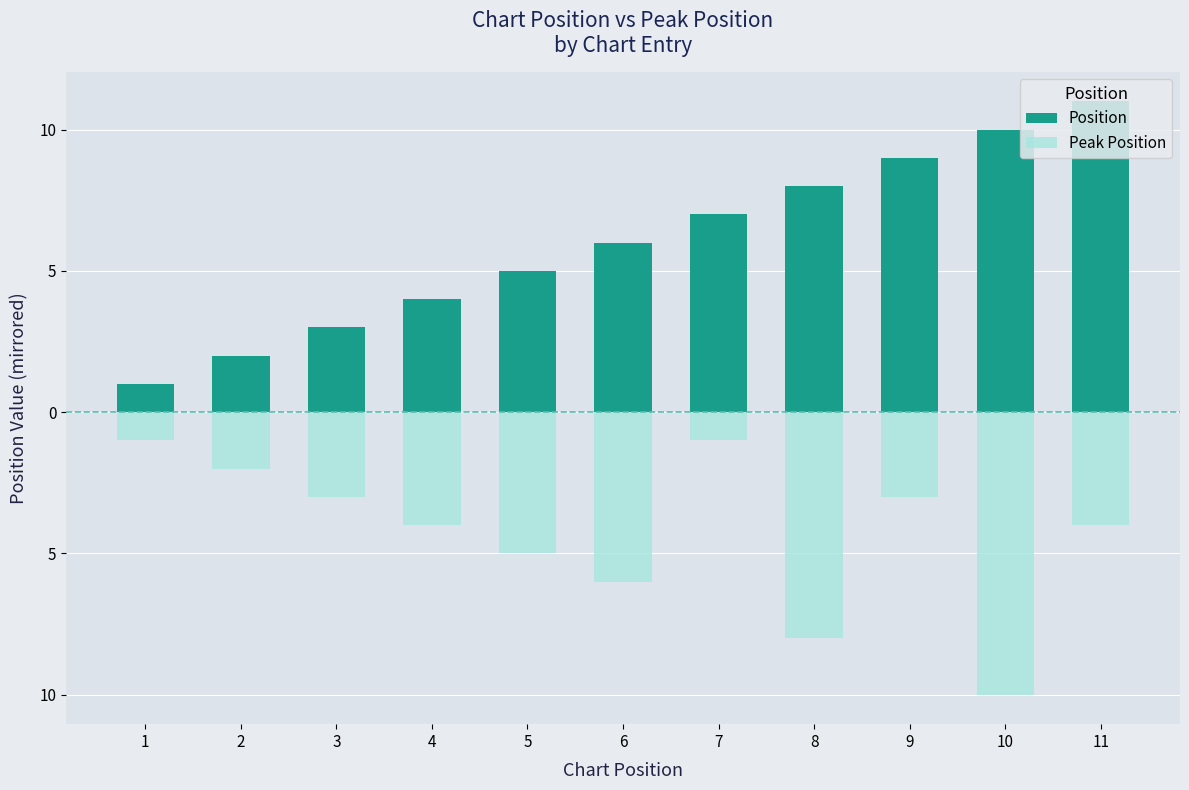

Which series has the largest total across all categories?

Position